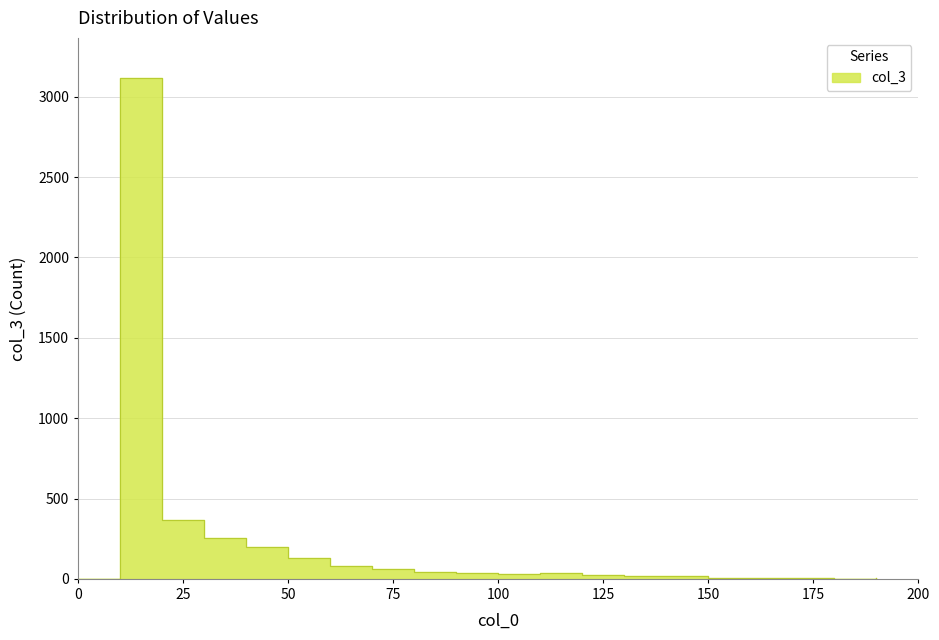

How many interior local peaks (higher than both neighbors) does the data have?

3